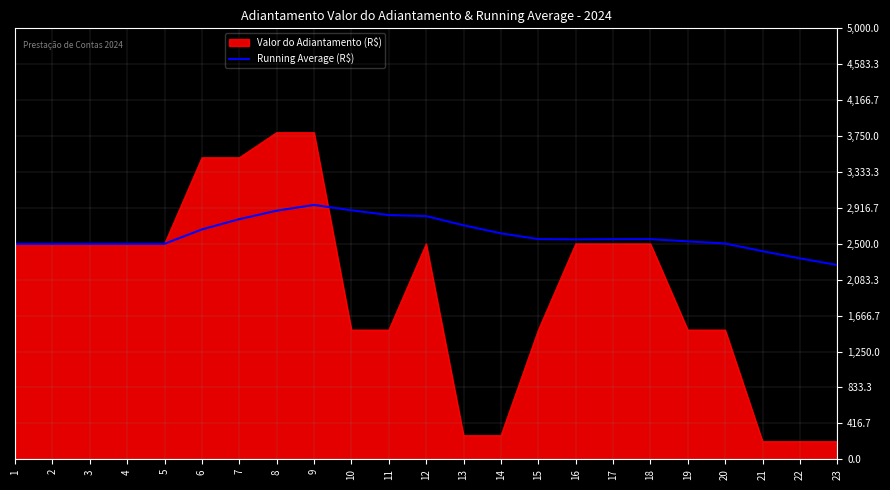

How many distinct data groups are displayed?

2